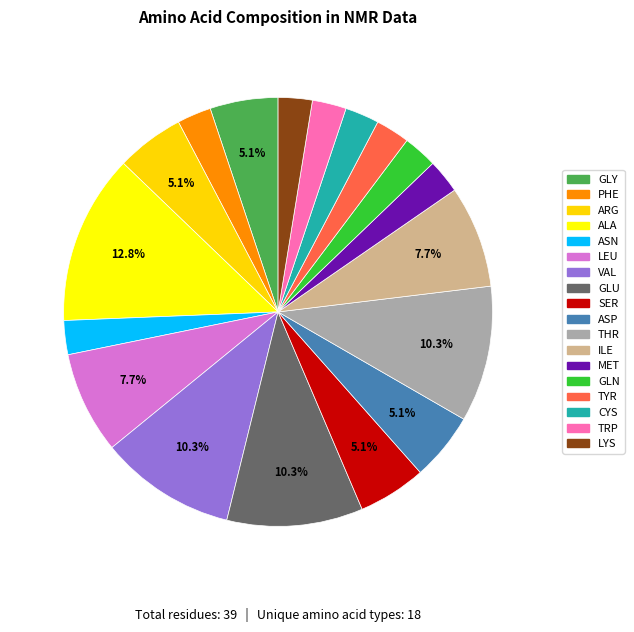

What percentage is the ASP slice, to the nearest percent?

5%